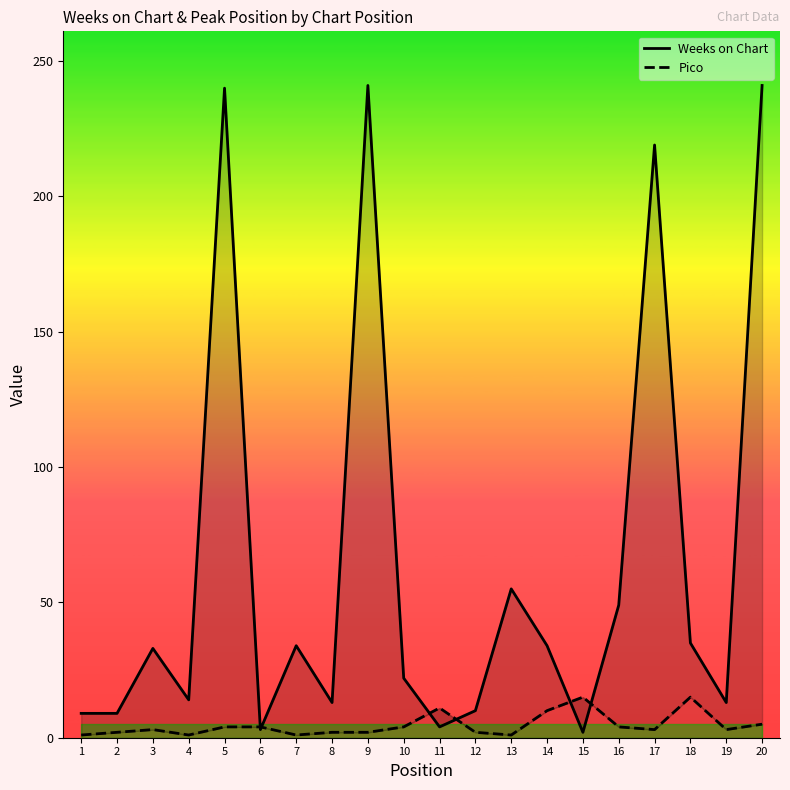

Which series has the widest spread of values?

Weeks on Chart